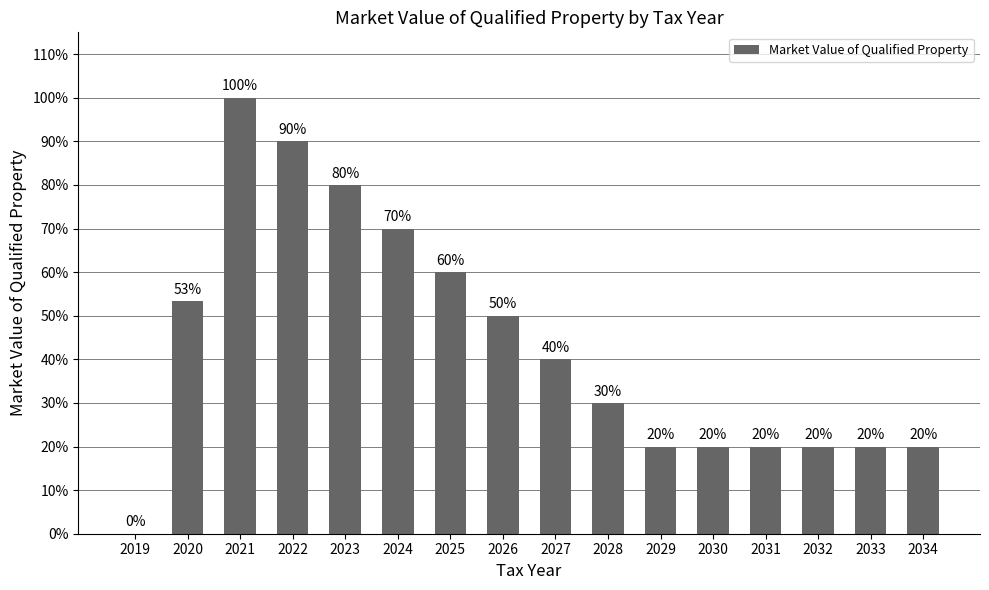

Is it true that the value at 2027 is 0.4?

True